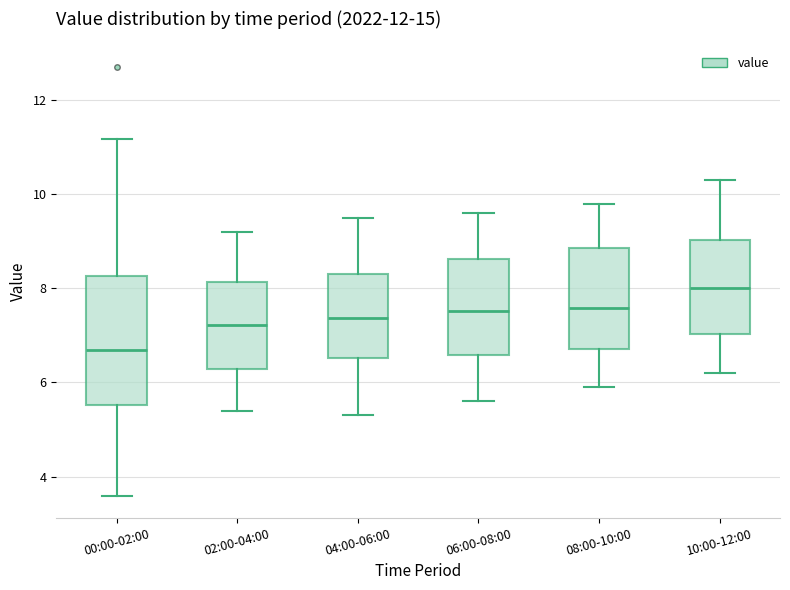

Where does the median line of the box for 08:00-10:00 sit on the y-axis? The values are not printed on the chart, so give them approximately, as read against the axis.

7.6